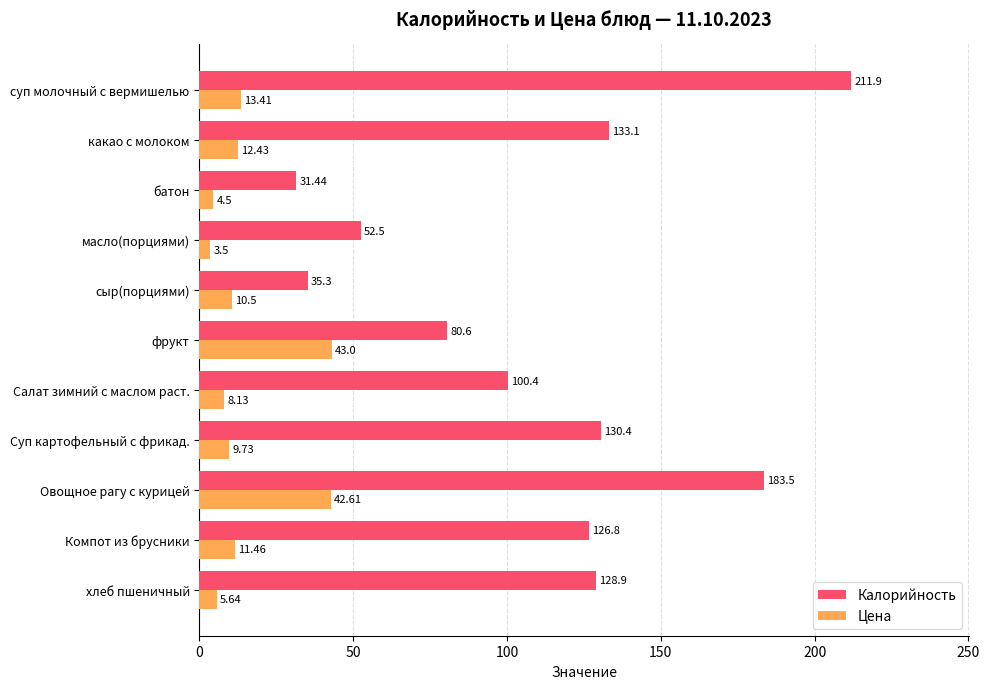

At which label is Калорийность closest to 121?

Компот из брусники